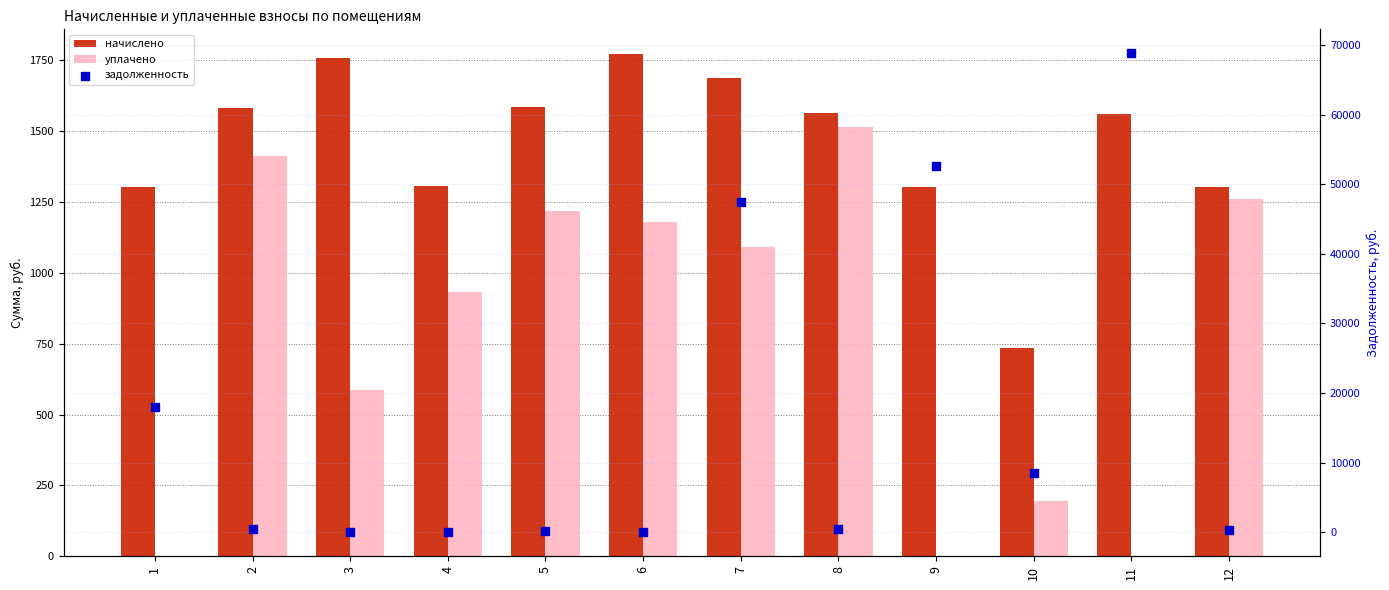

Which series has the largest total across all categories?

задолженность